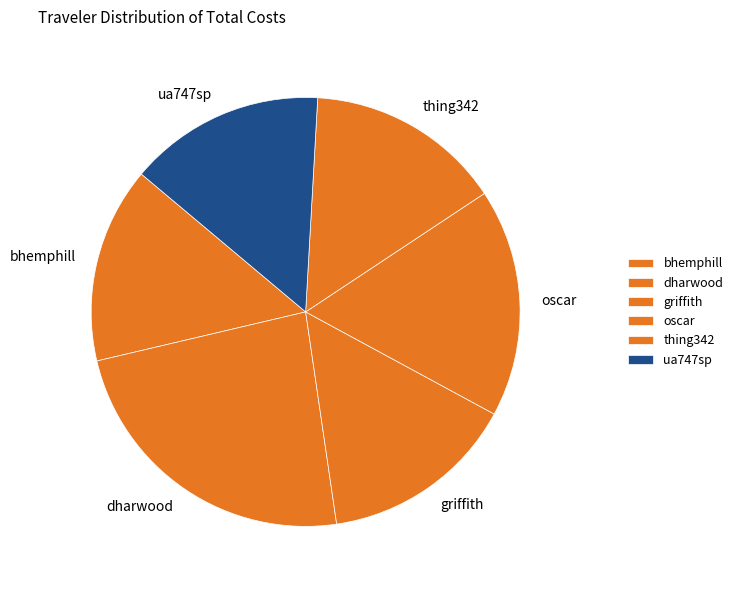

Combined, what portion of the pie is bhemphill and ua747sp?

29.6%